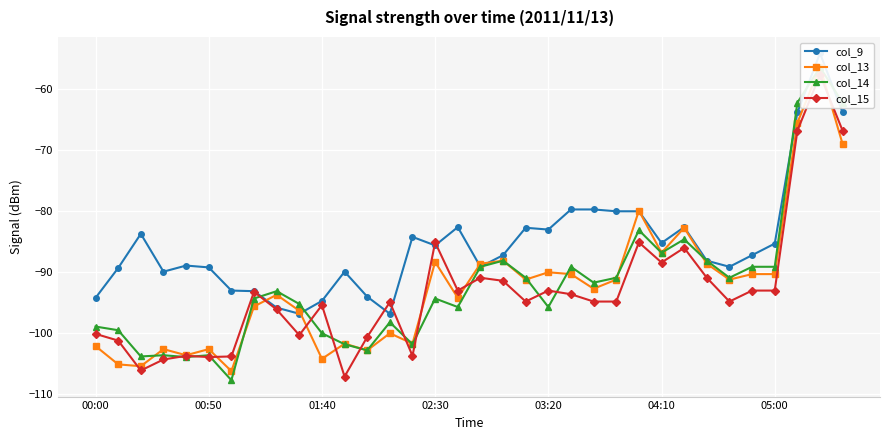

The value of col_9 at 02:30 is -85.7. True or false?

True